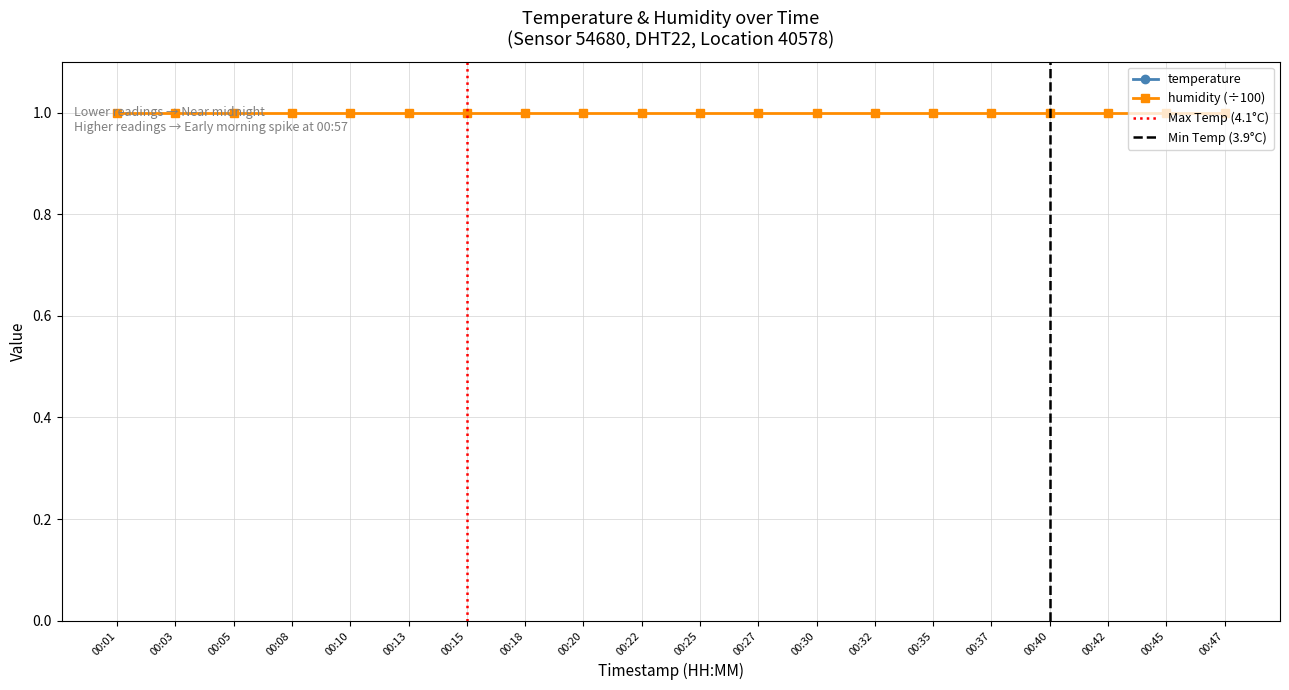

The value at 00:20 is 6.3. True or false?

False